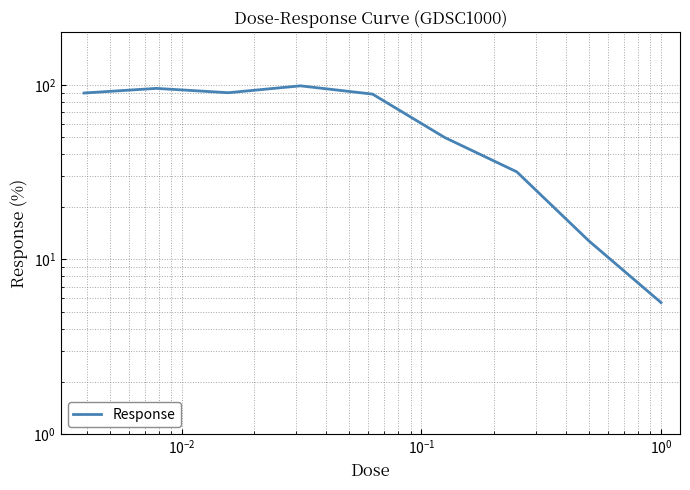

How many lines are shown in the chart?

1